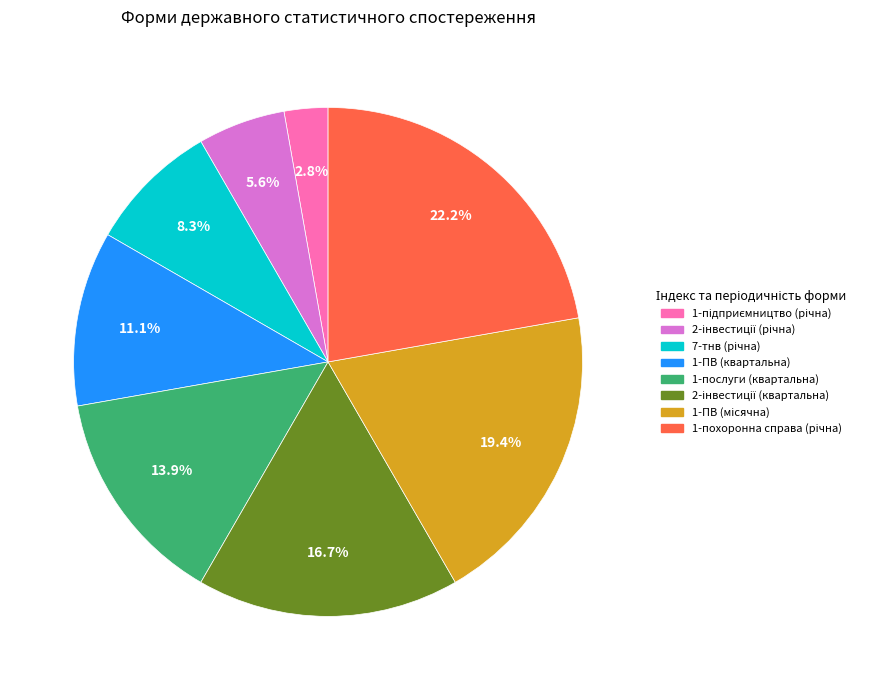

How much of the chart is everything except 1-ПВ (квартальна)?

88.9%